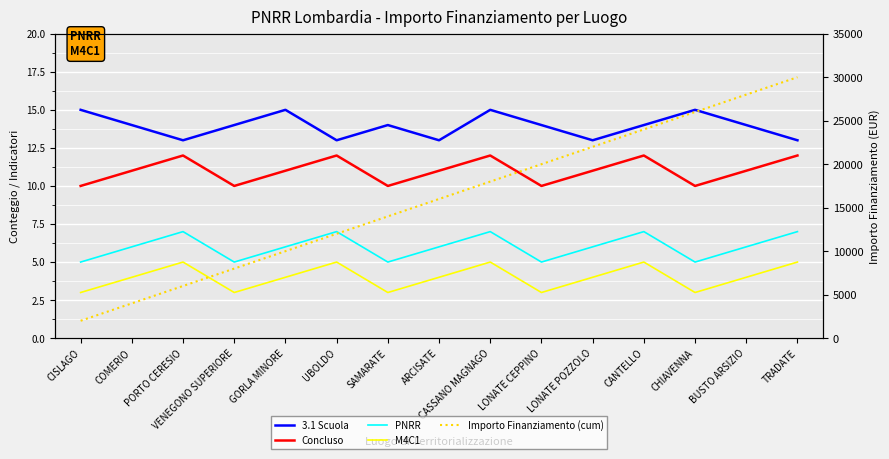

Rank the categories by Concluso value from lowest to highest.

CISLAGO, VENEGONO SUPERIORE, SAMARATE, LONATE CEPPINO, CHIAVENNA, COMERIO, GORLA MINORE, ARCISATE, LONATE POZZOLO, BUSTO ARSIZIO, PORTO CERESIO, UBOLDO, CASSANO MAGNAGO, CANTELLO, TRADATE